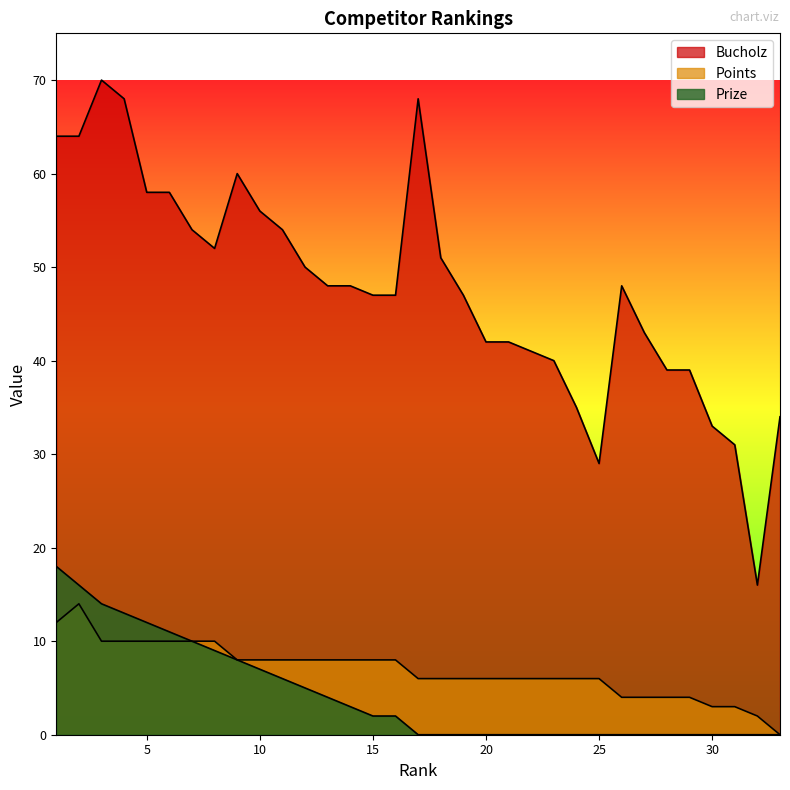

What is the difference between the second highest and minimum values in the Prize series?

16